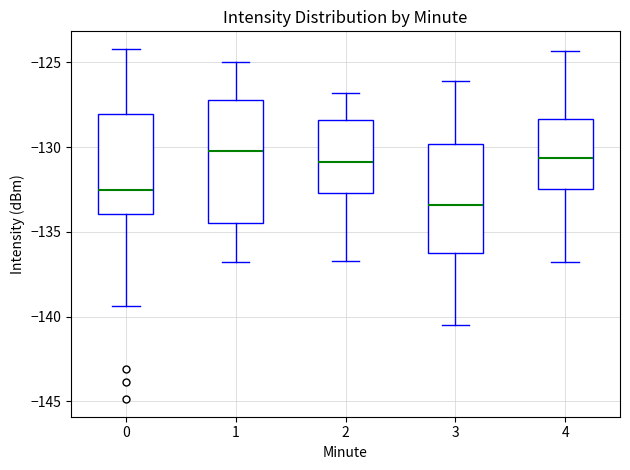

Which box's median line is the lowest?

3